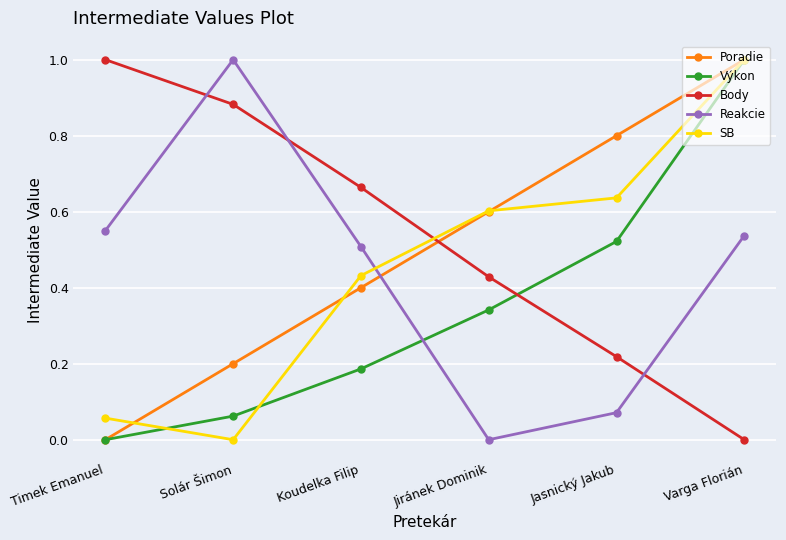

Rank the categories by Výkon value from lowest to highest.

Timek Emanuel, Solár Šimon, Koudelka Filip, Jiránek Dominik, Jasnický Jakub, Varga Florián